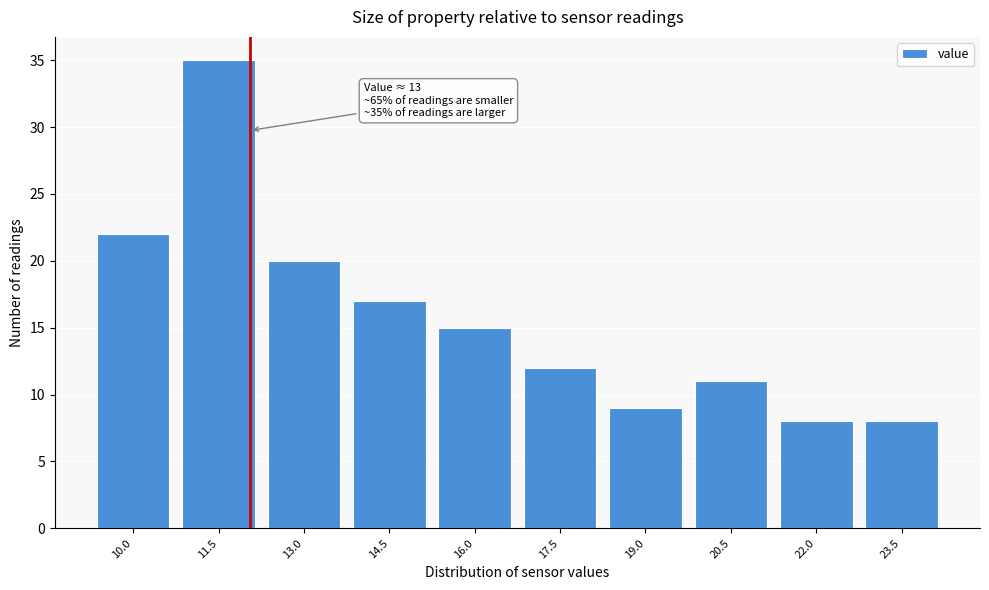

Reading left to right, what are all the values shown in this chart?

22	35	20	17	15	12	9	11	8	8